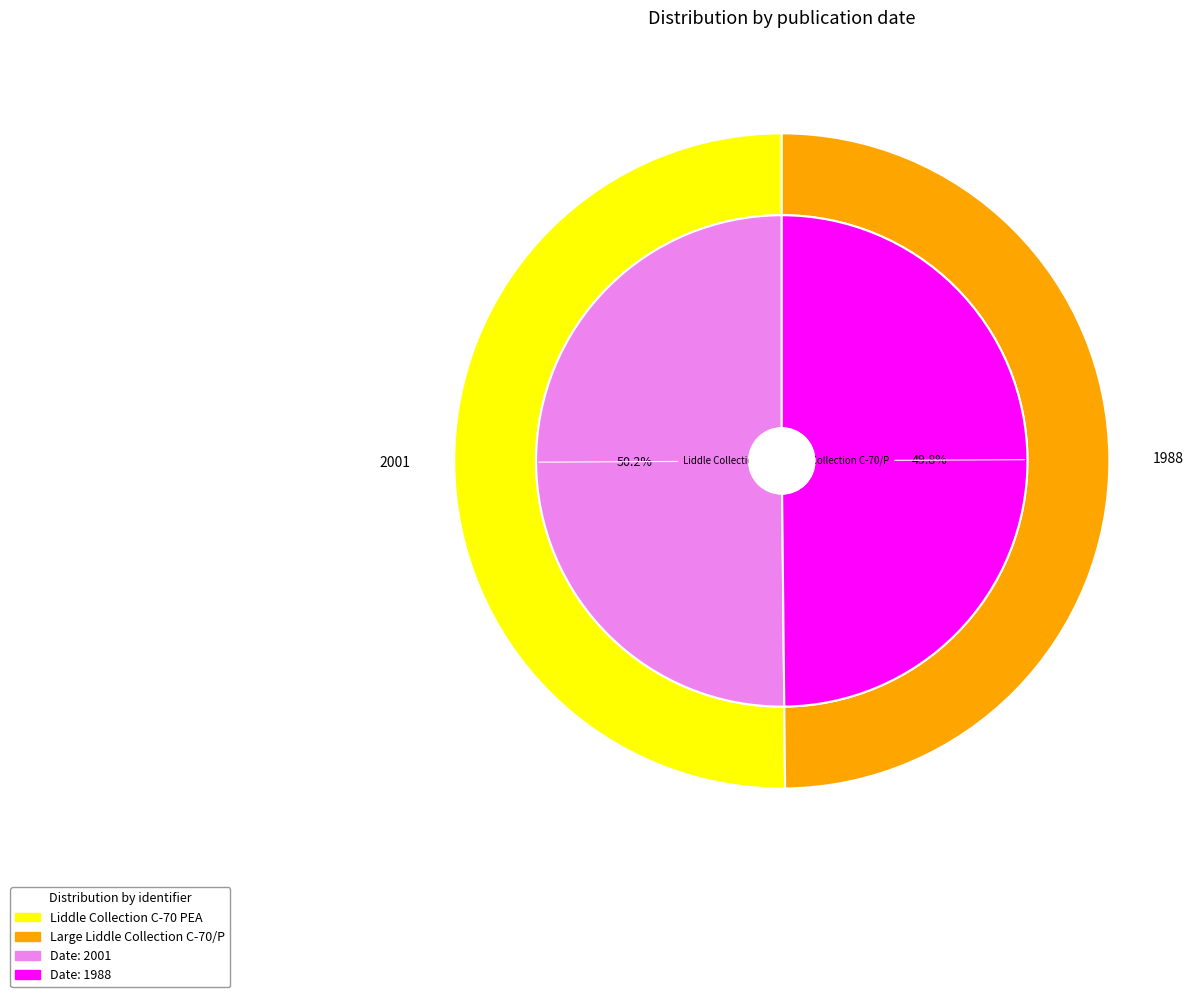

To the nearest percent, what percentage of the pie is Liddle Collection C-70 PEA?

50%